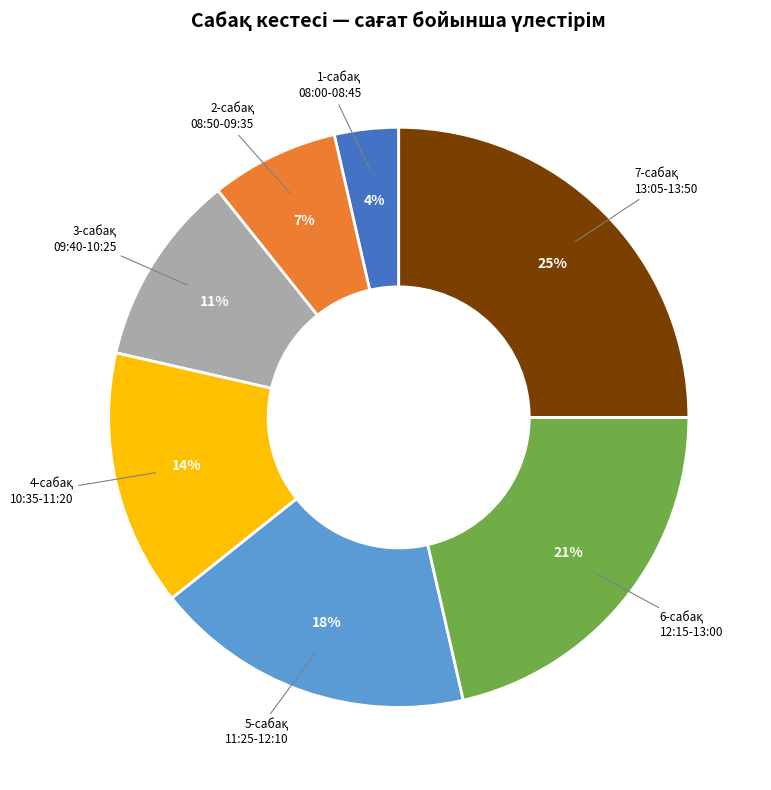

To the nearest percent, what is the average slice percentage?

14%